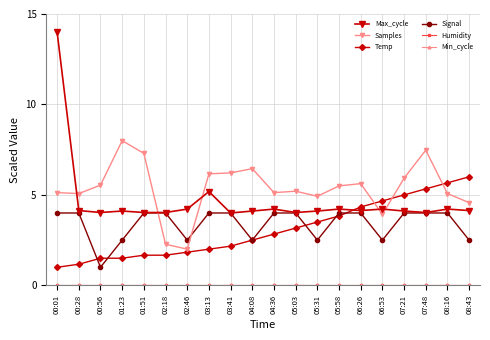

At which category does Samples reach its first local valley?

00:28